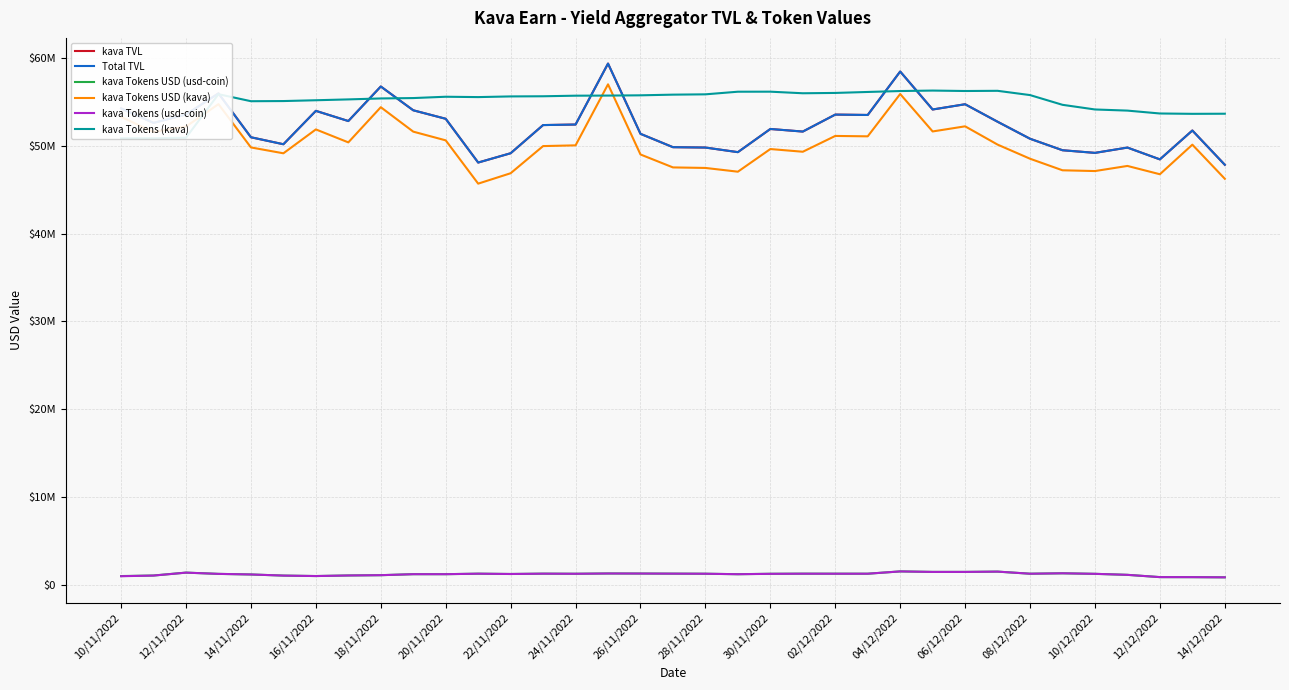

Is it true that kava TVL equals 13077994.4 at 14/12/2022?

False